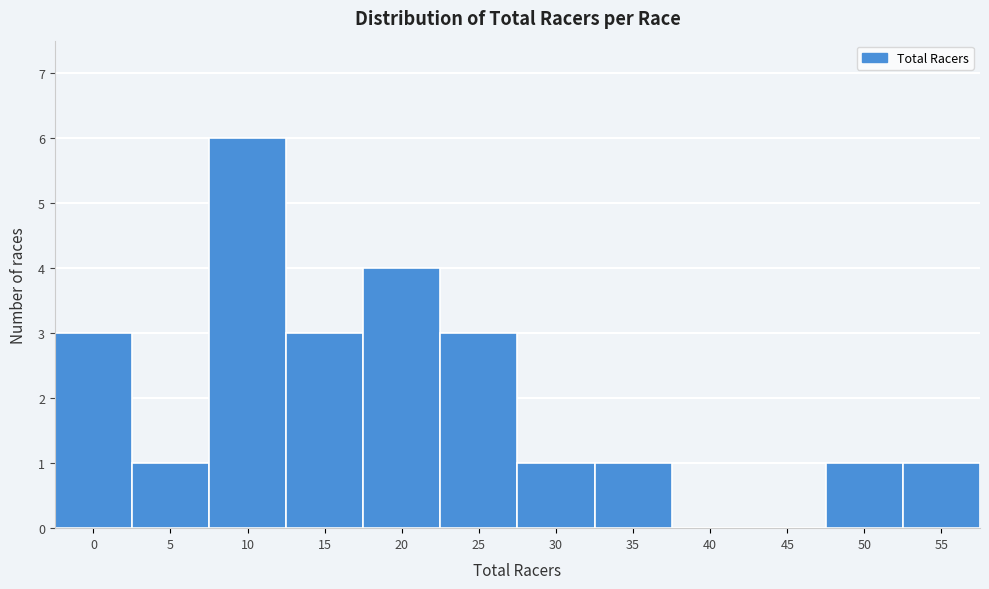

Reading left to right, transcribe all the data shown in this chart.

0=3	5=1	10=6	15=3	20=4	25=3	30=1	35=1	40=0	45=0	50=1	55=1